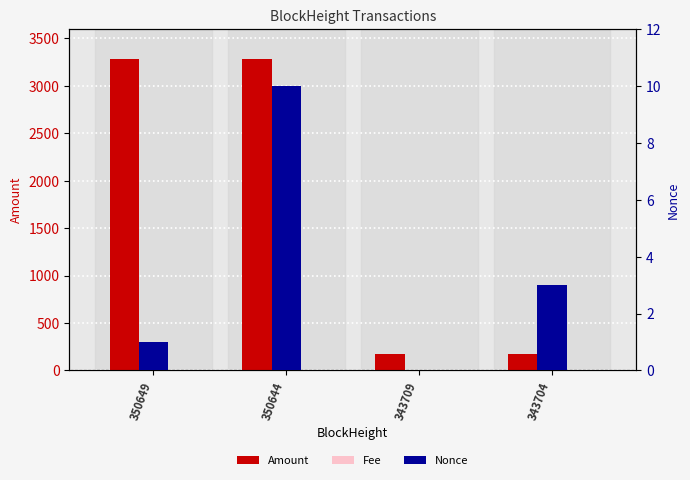

Rank the series by their maximum value, from lowest to highest.

Fee, Nonce, Amount